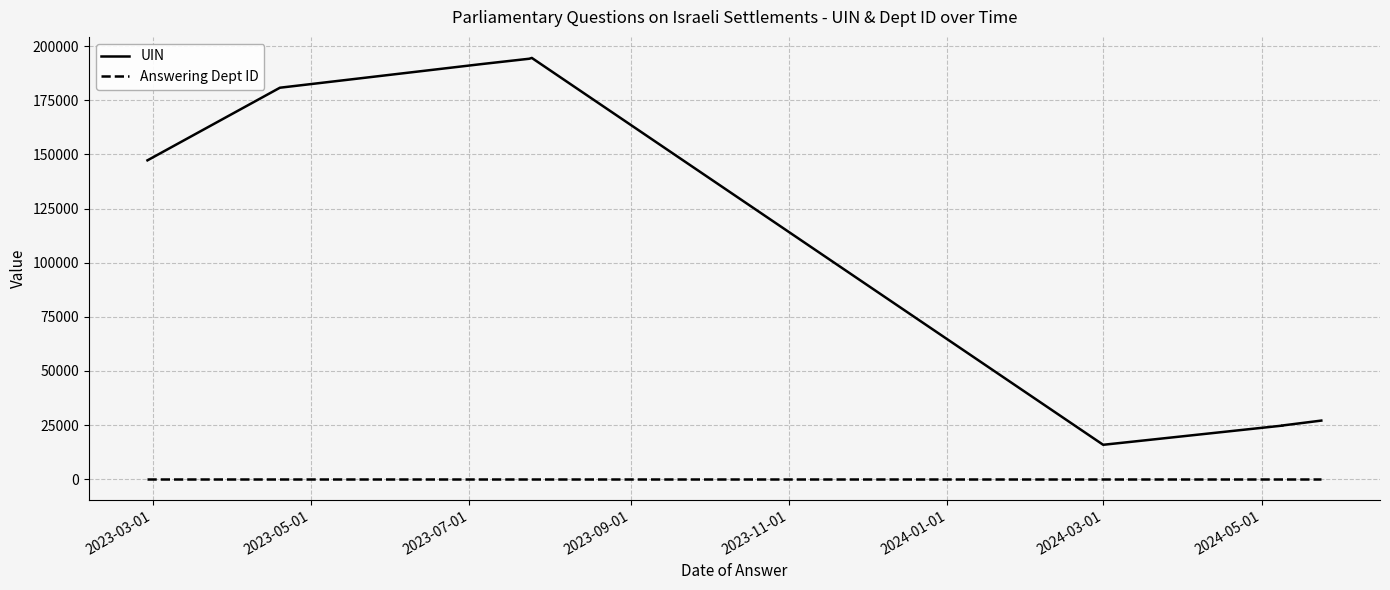

What value does the Answering Dept ID series have at 2024-03-01?

208